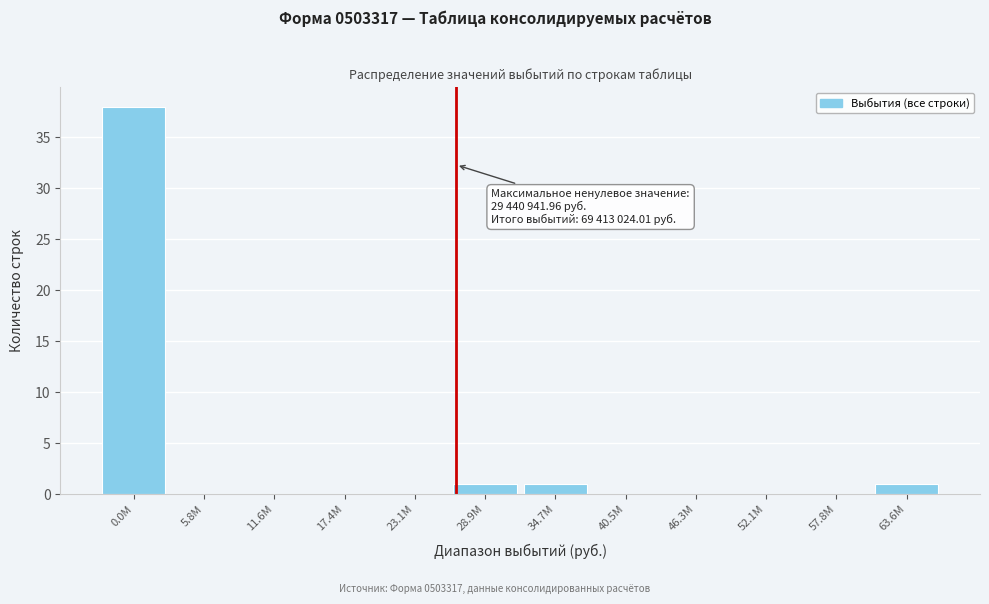

Reading left to right, list all the values displayed in this chart.

0.0M=38	5.8M=0	11.6M=0	17.4M=0	23.1M=0	28.9M=1	34.7M=1	40.5M=0	46.3M=0	52.1M=0	57.8M=0	63.6M=1